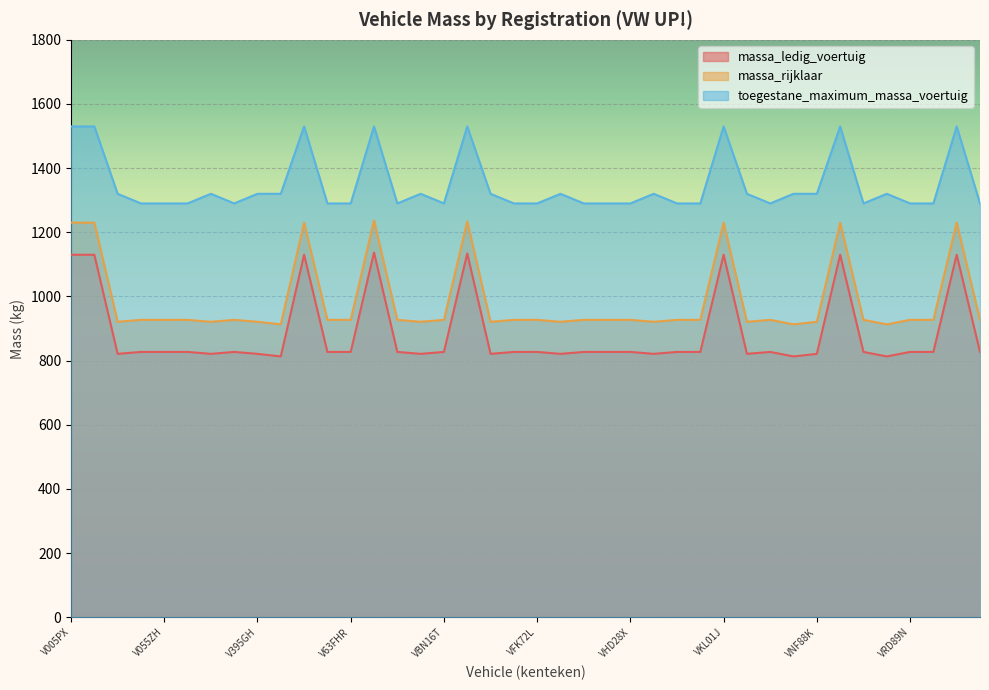

Which series has the largest total across all categories?

toegestane_maximum_massa_voertuig